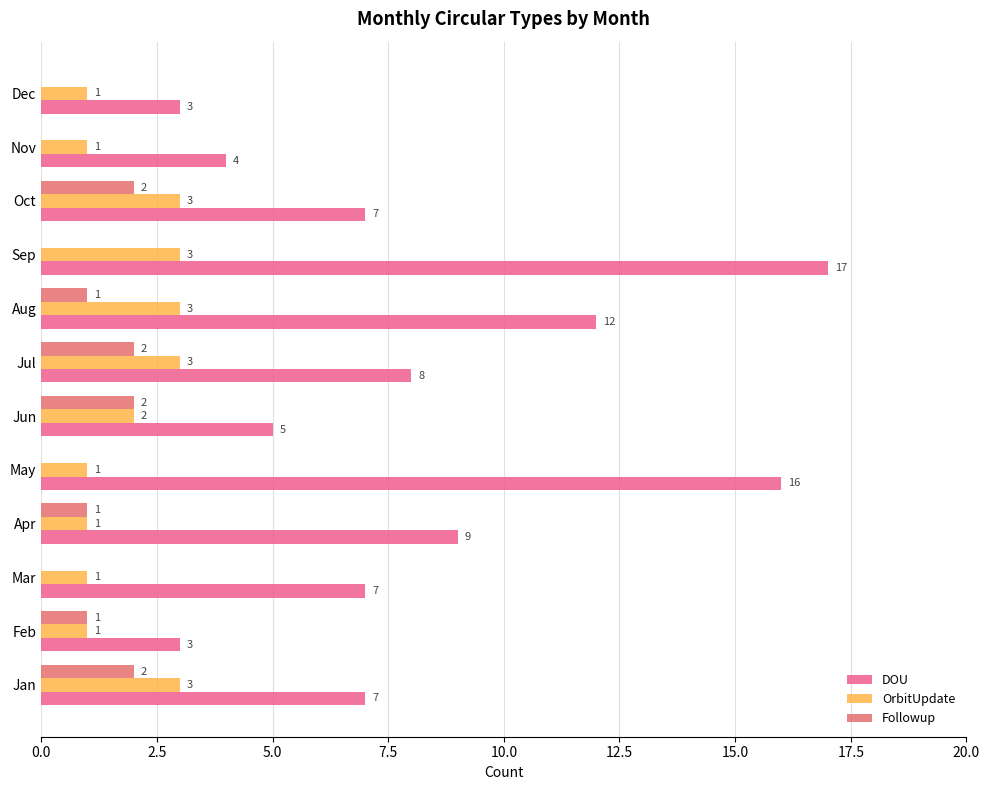

Count the number of data series in this chart.

3